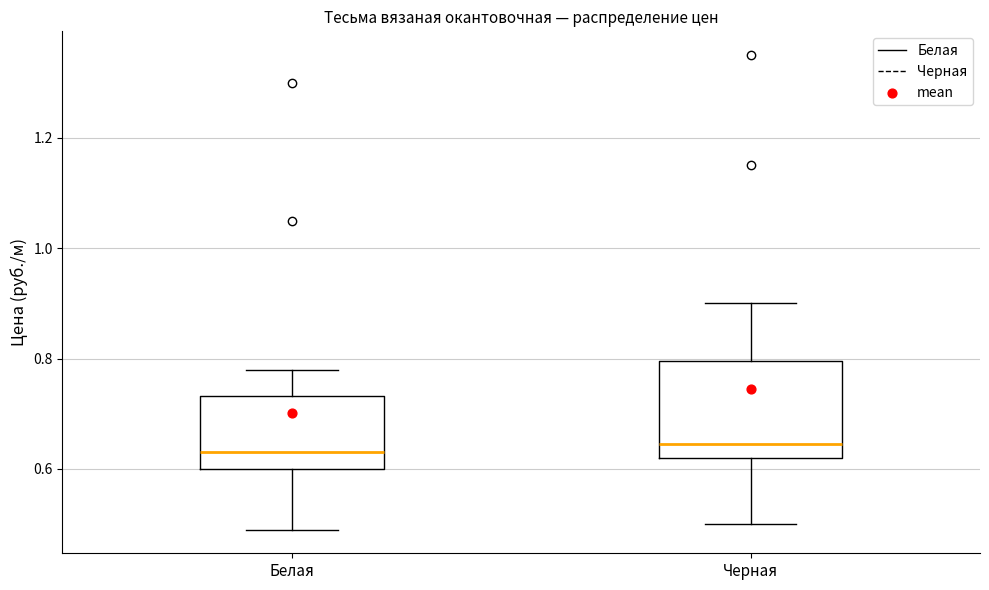

Comparing the boxes themselves (not the whiskers), which one is the tallest?

Черная